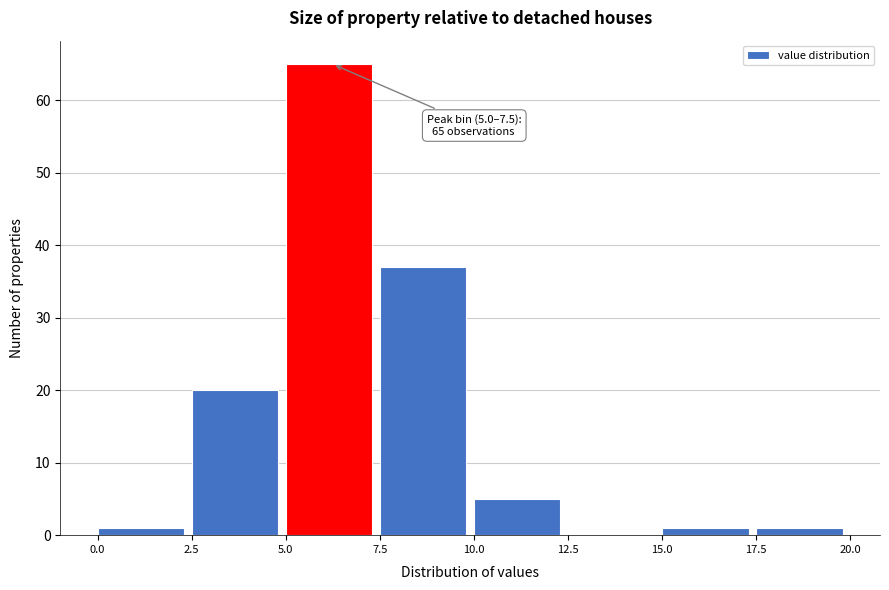

Over which range of the x-axis is the bar tallest?

5.0 to 7.5